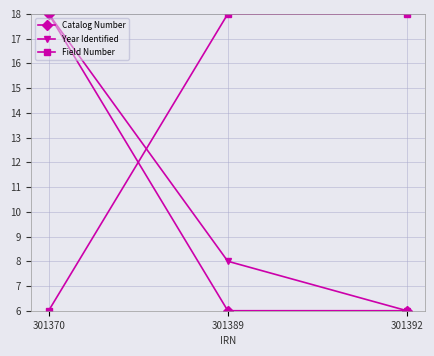

List the series in order of their overall mean, lowest first.

Catalog Number, Year Identified, Field Number